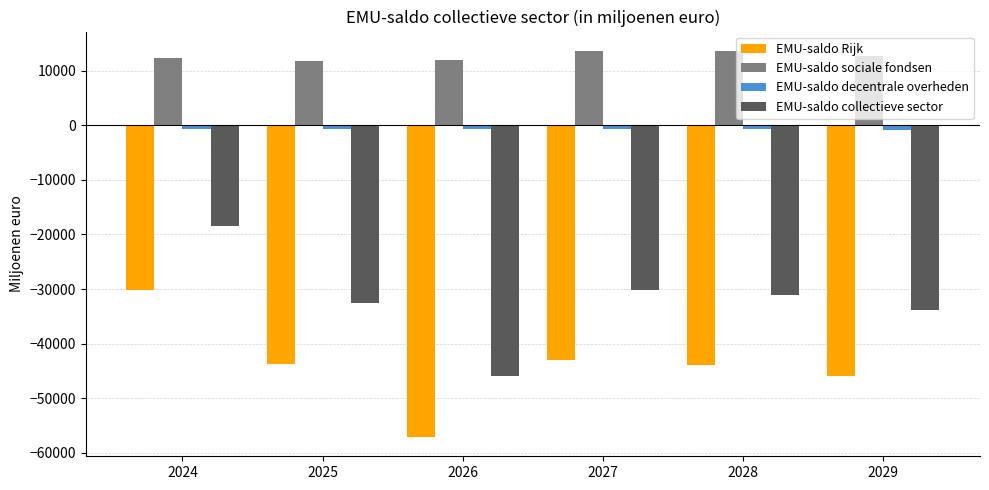

How many data points in EMU-saldo sociale fondsen are less than 12796?

3